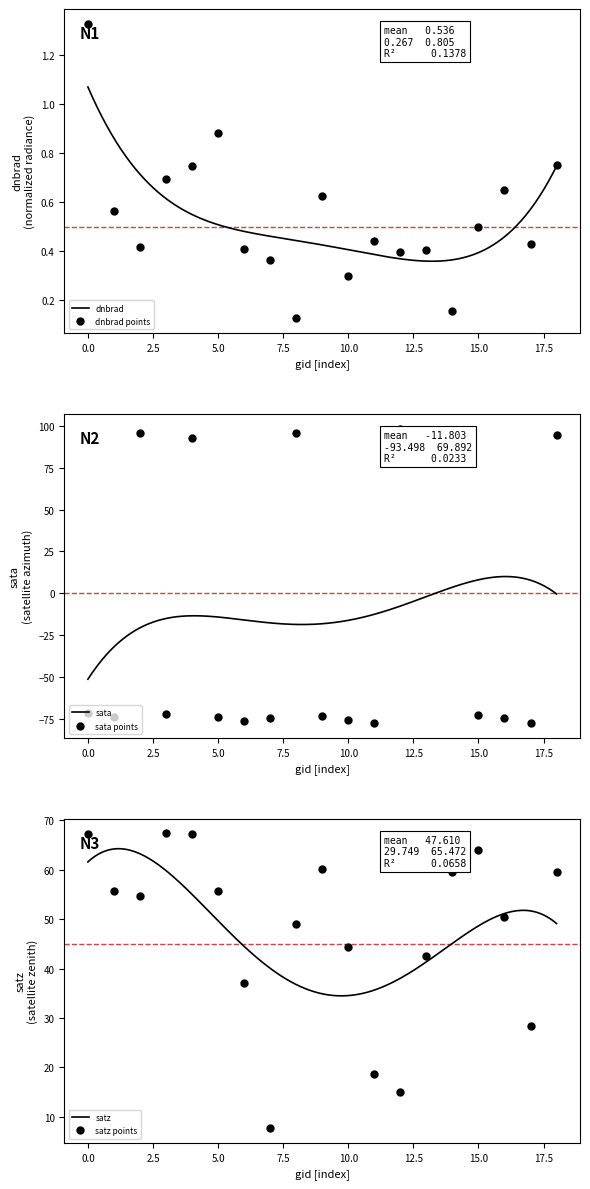

Rank the series by their maximum value, from highest to lowest.

sata, satz, dnbrad